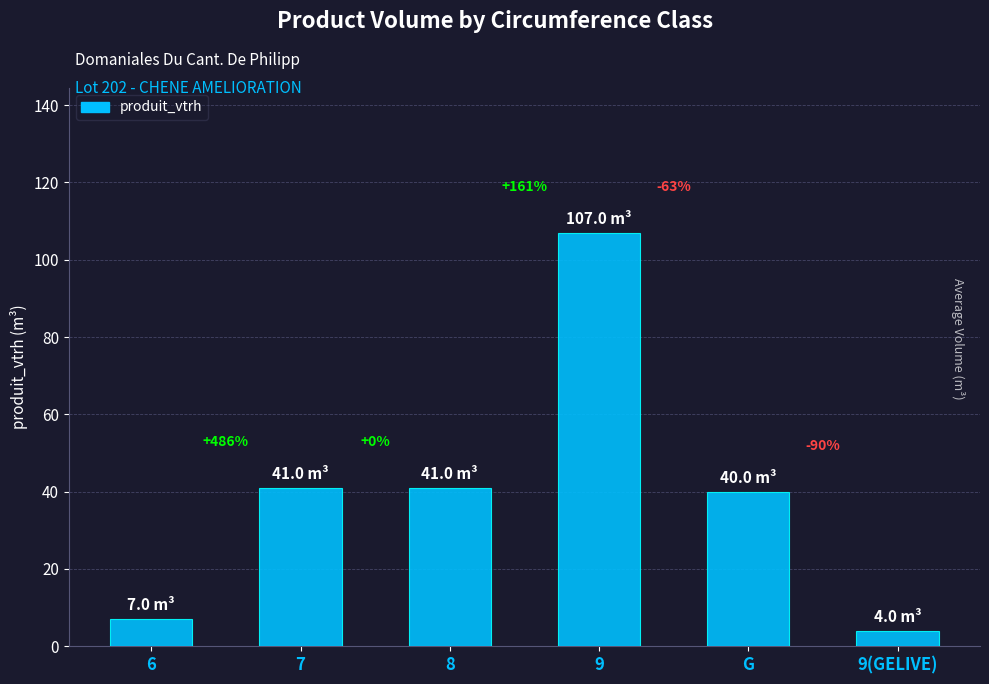

What is the sum of the values at 9 and G?

147